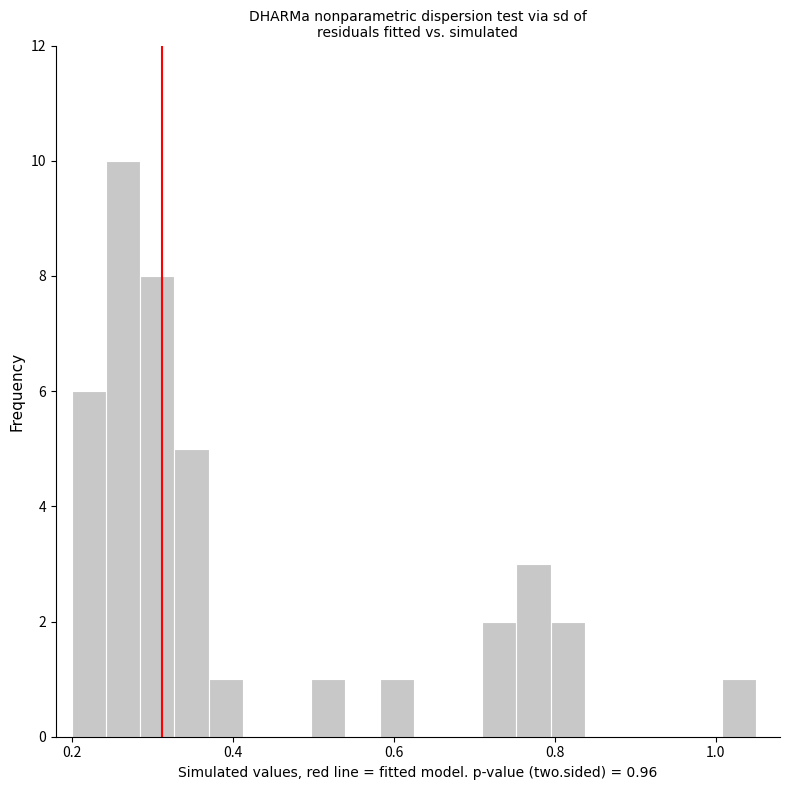

Around what value on the x-axis is the tallest bar? Give the approximate position of its centre, as read against the axis.

0.26